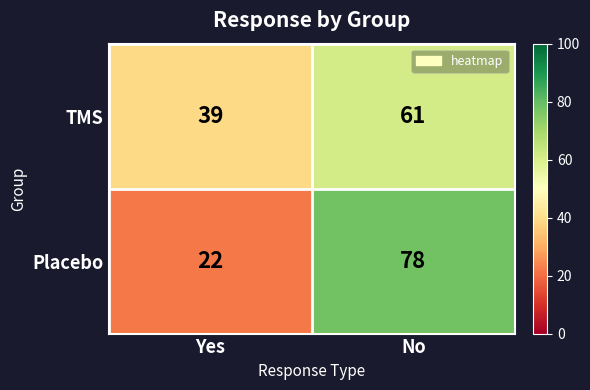

How many distinct data groups are displayed?

2